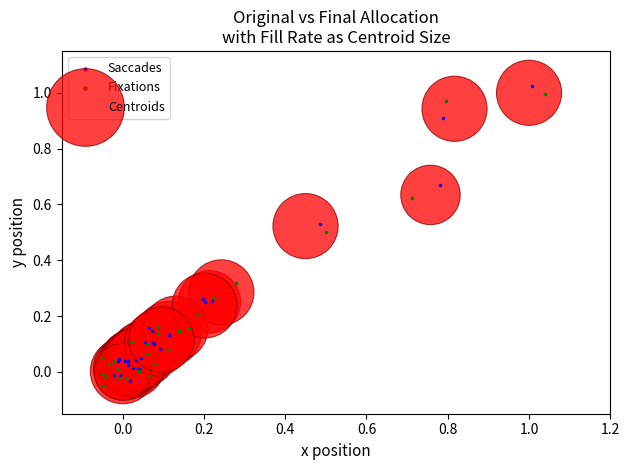

Which series contains the lowest Y value?

Fixations